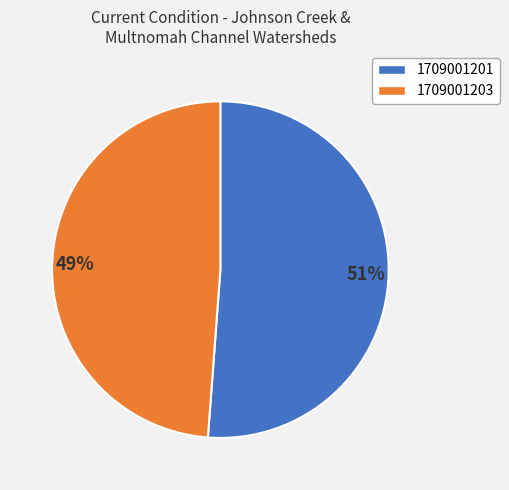

Between 49% and 51%, which is larger?

51%